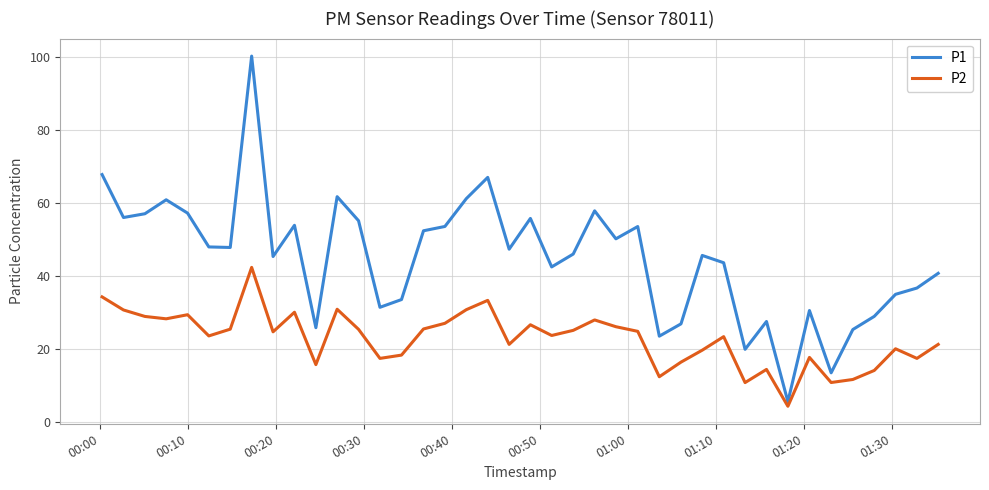

Which series has the widest spread of values?

P1